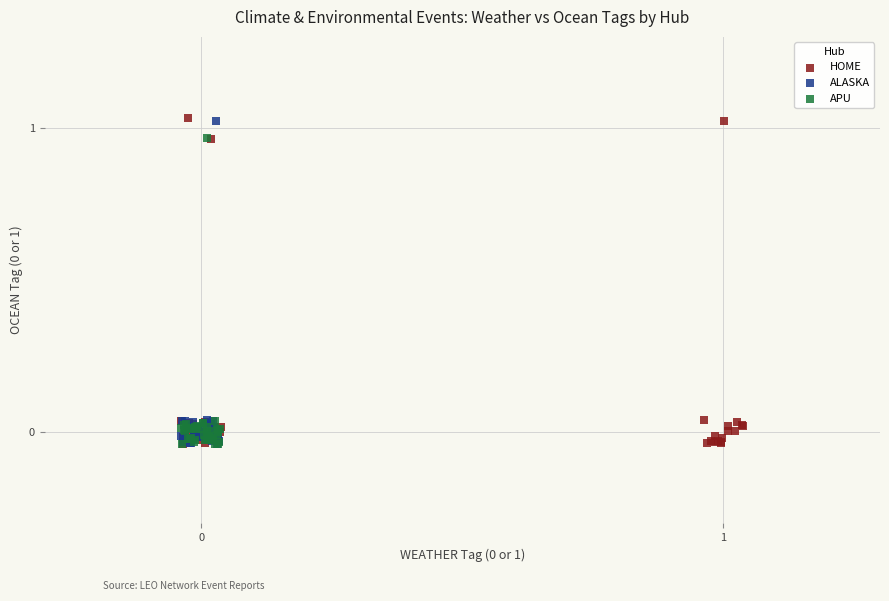

What are all the series names shown in the legend?

HOME, ALASKA, APU